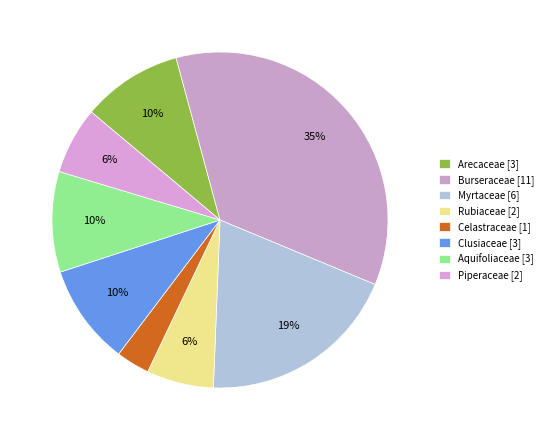

How many slices are in this pie chart?

8